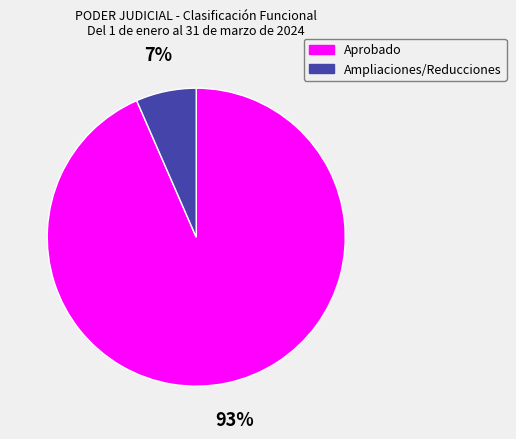

How many segments does this pie chart have?

2